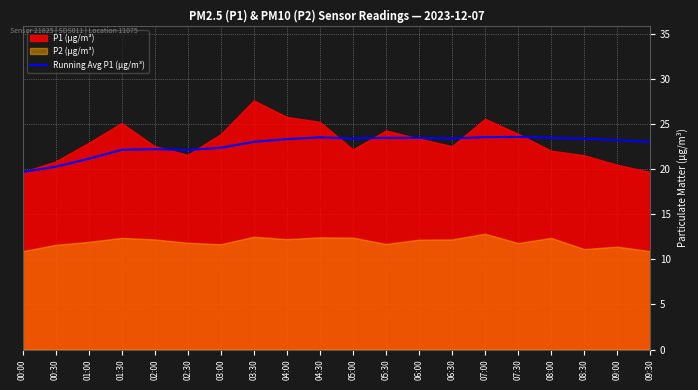

The value at 05:30 is 23.5. True or false?

True